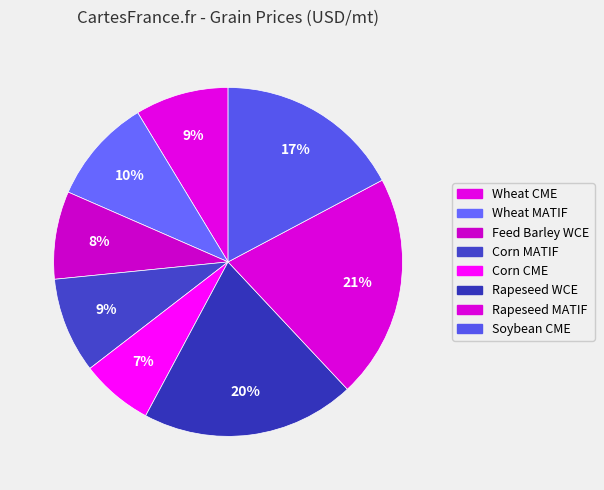

Count the number of slices in the pie.

8